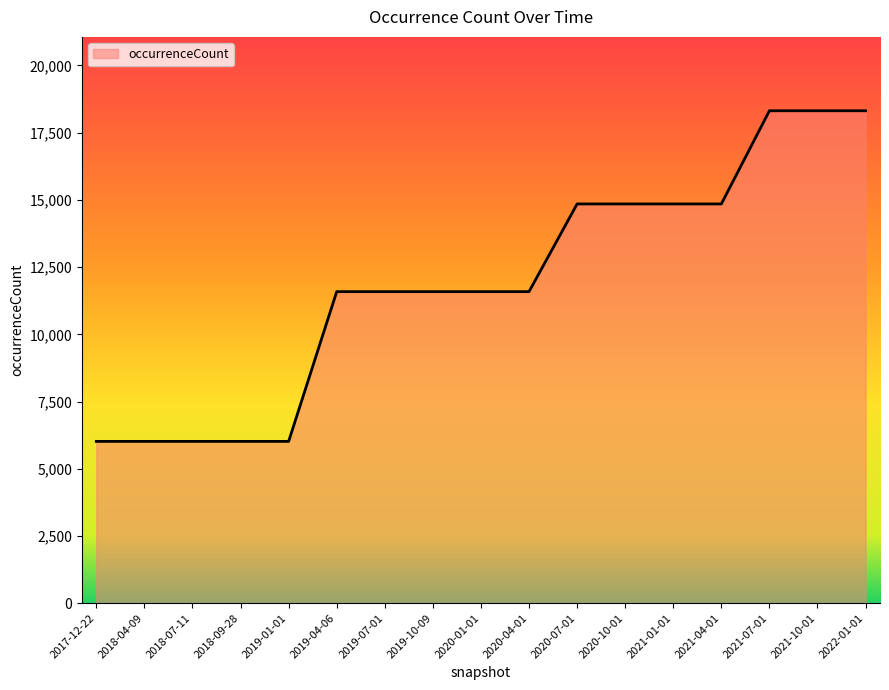

What is the change in value from 2018-09-28 to 2021-07-01?

+12298